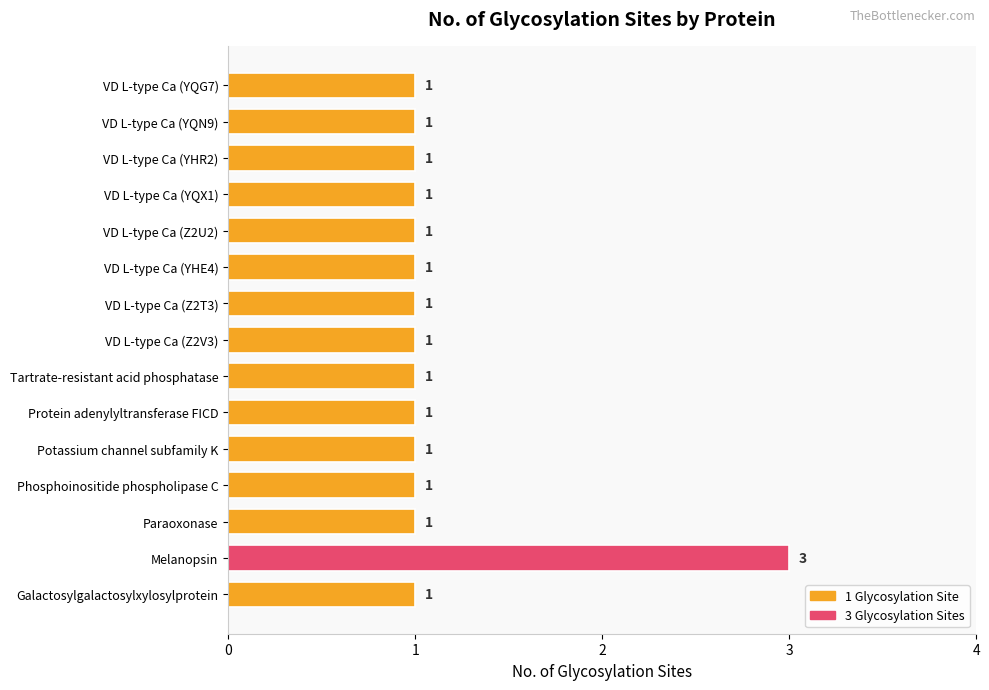

Approximately how many times larger is the value at Phosphoinositide phospholipase C compared to Melanopsin?

0.3